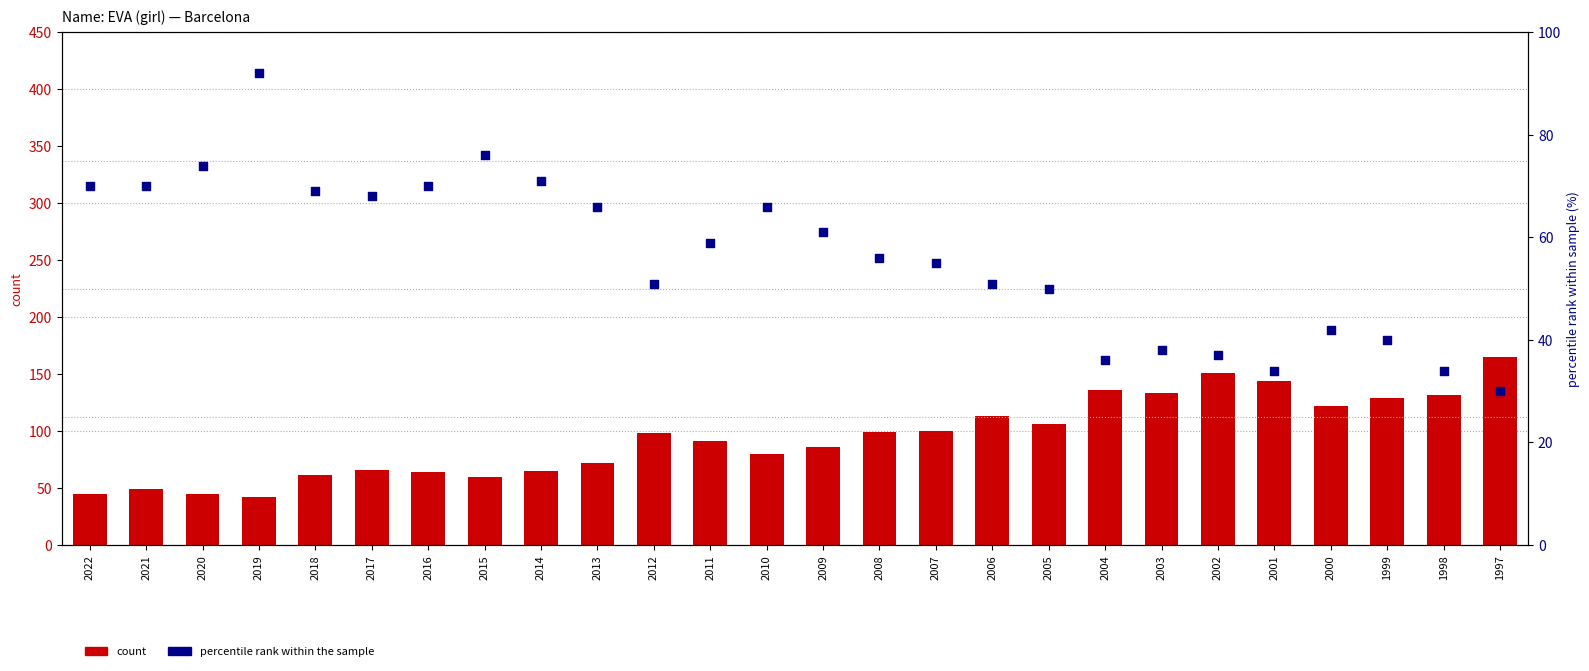

Which series has the largest Y range (max minus min)?

count